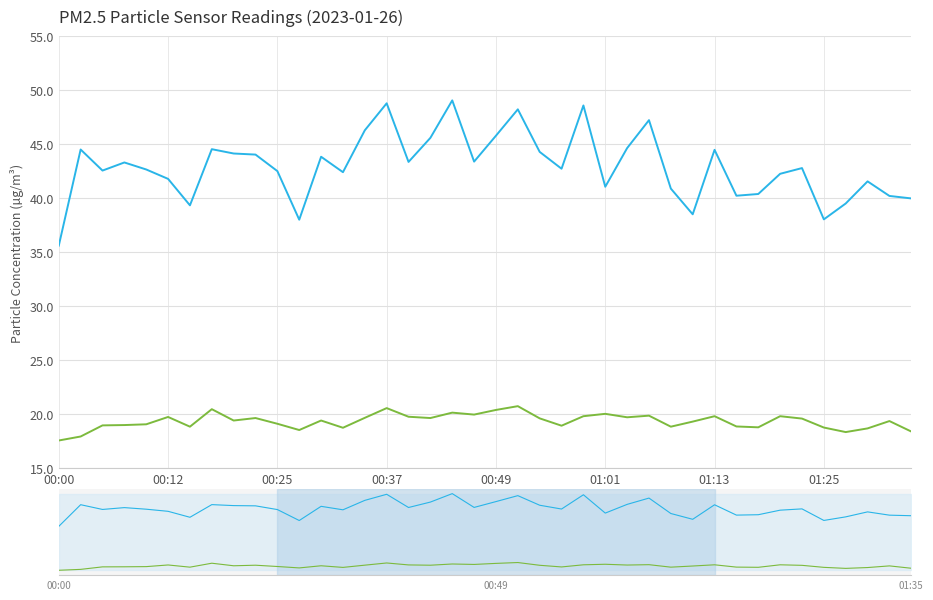

Which category has the highest value across all series?

18